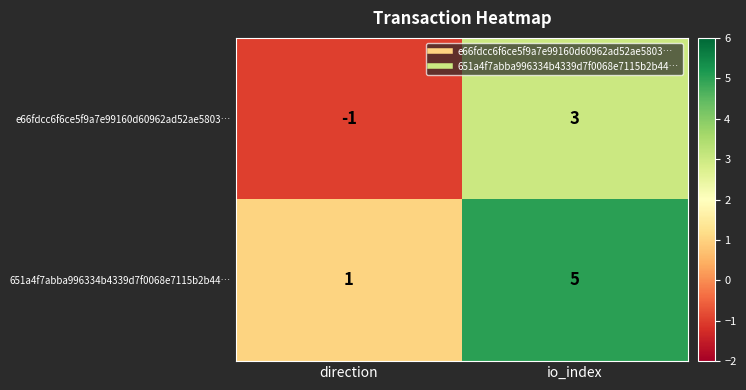

Is it true that e66fdcc6f6ce5f9a7e99160d60962ad52ae5803… equals 3 at io_index?

True